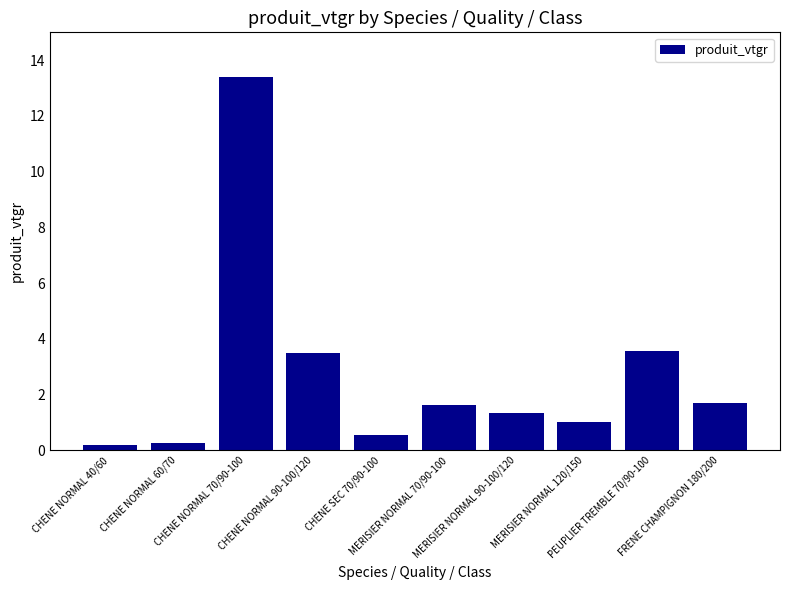

What is the change in value from CHENE SEC 70/90-100 to MERISIER NORMAL 120/150?

+0.5